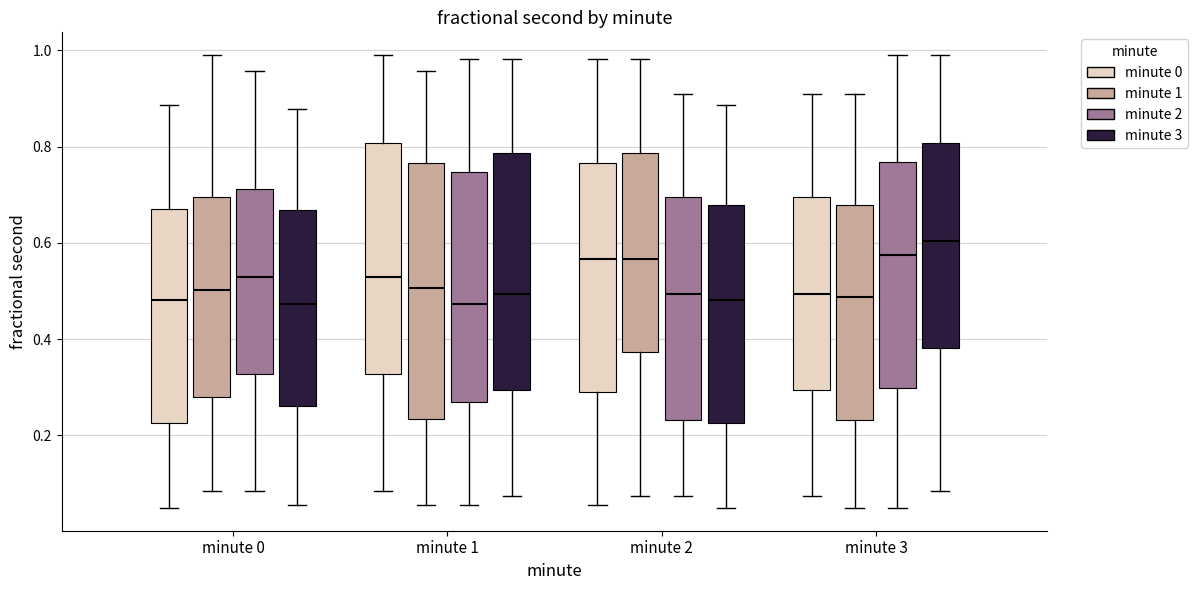

Reading left to right, read every box against the y-axis: the position of its median line, the range the box covers, and the ends of its whiskers. The values are not printed on the chart, so give them approximately, as read against the axis.

minute 0 (minute 0): median 0.48, box 0.22 to 0.68, whiskers 0.04 to 0.88
minute 0 (minute 1): median 0.50, box 0.28 to 0.70, whiskers 0.08 to 1.00
minute 0 (minute 2): median 0.52, box 0.32 to 0.72, whiskers 0.08 to 0.96
minute 0 (minute 3): median 0.48, box 0.26 to 0.66, whiskers 0.06 to 0.88
minute 1 (minute 0): median 0.52, box 0.32 to 0.80, whiskers 0.08 to 1.00
minute 1 (minute 1): median 0.50, box 0.24 to 0.76, whiskers 0.06 to 0.96
minute 1 (minute 2): median 0.48, box 0.26 to 0.74, whiskers 0.06 to 0.98
minute 1 (minute 3): median 0.50, box 0.30 to 0.78, whiskers 0.08 to 0.98
minute 2 (minute 0): median 0.56, box 0.28 to 0.76, whiskers 0.06 to 0.98
minute 2 (minute 1): median 0.56, box 0.38 to 0.78, whiskers 0.08 to 0.98
minute 2 (minute 2): median 0.50, box 0.24 to 0.70, whiskers 0.08 to 0.90
minute 2 (minute 3): median 0.48, box 0.22 to 0.68, whiskers 0.04 to 0.88
minute 3 (minute 0): median 0.50, box 0.30 to 0.70, whiskers 0.08 to 0.90
minute 3 (minute 1): median 0.48, box 0.24 to 0.68, whiskers 0.04 to 0.90
minute 3 (minute 2): median 0.58, box 0.30 to 0.76, whiskers 0.04 to 1.00
minute 3 (minute 3): median 0.60, box 0.38 to 0.80, whiskers 0.08 to 1.00